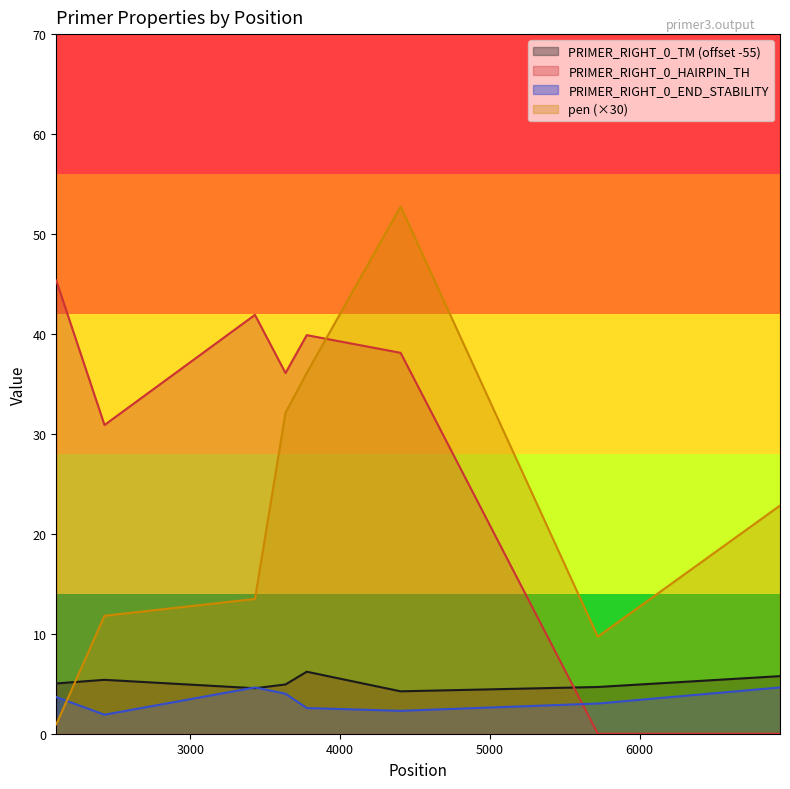

How many data points in PRIMER_RIGHT_0_TM are above 5?

4